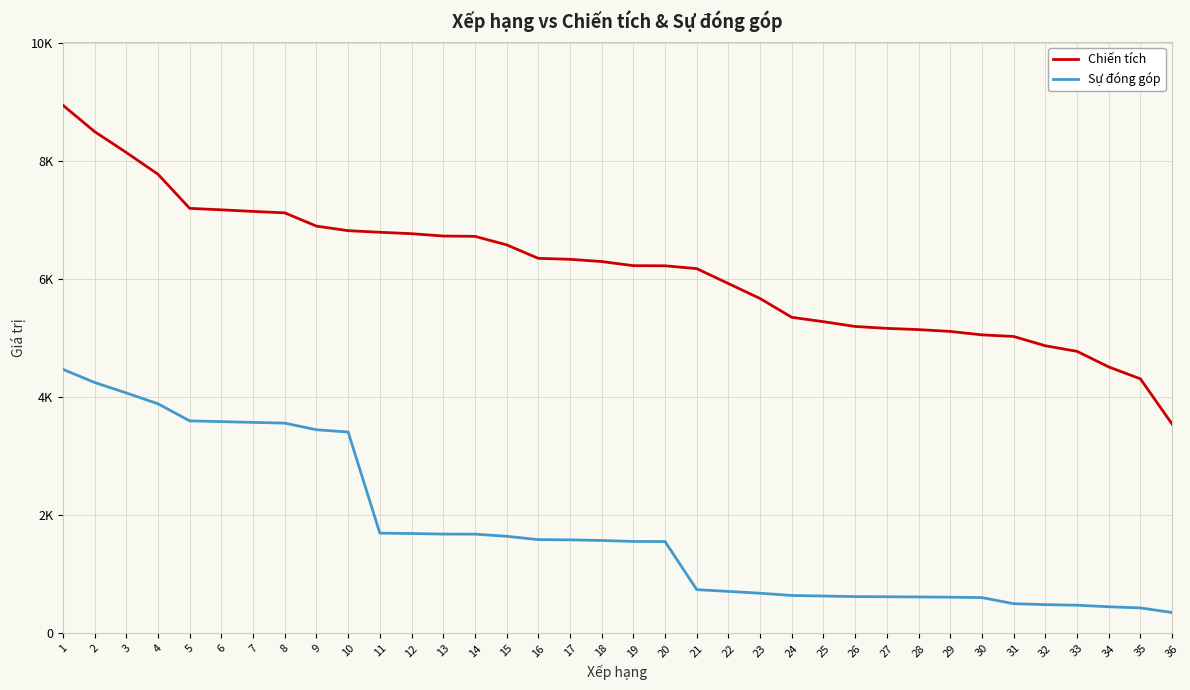

List the series in order of their peak value, highest first.

Chiến tích, Sự đóng góp